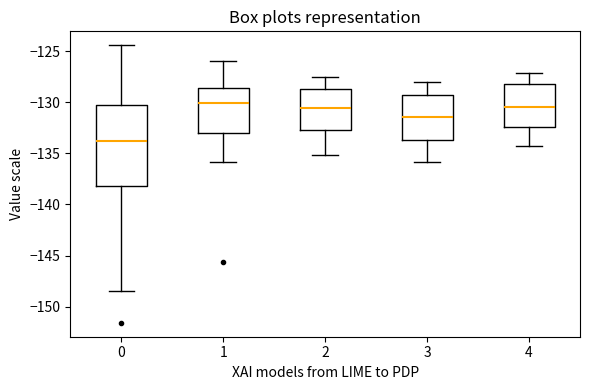

Where does the median line of the box at x = 0 sit on the y-axis? The values are not printed on the chart, so give them approximately, as read against the axis.

-134.0